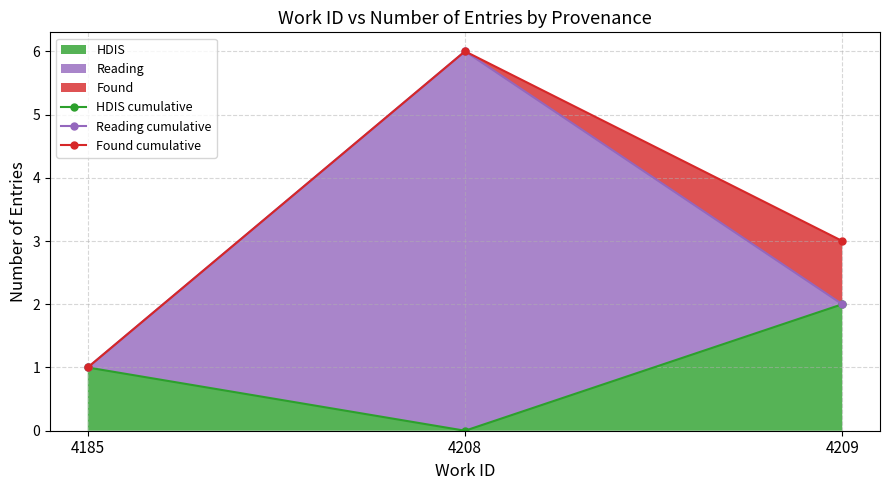

Which series has the largest range (max minus min)?

Reading cumulative